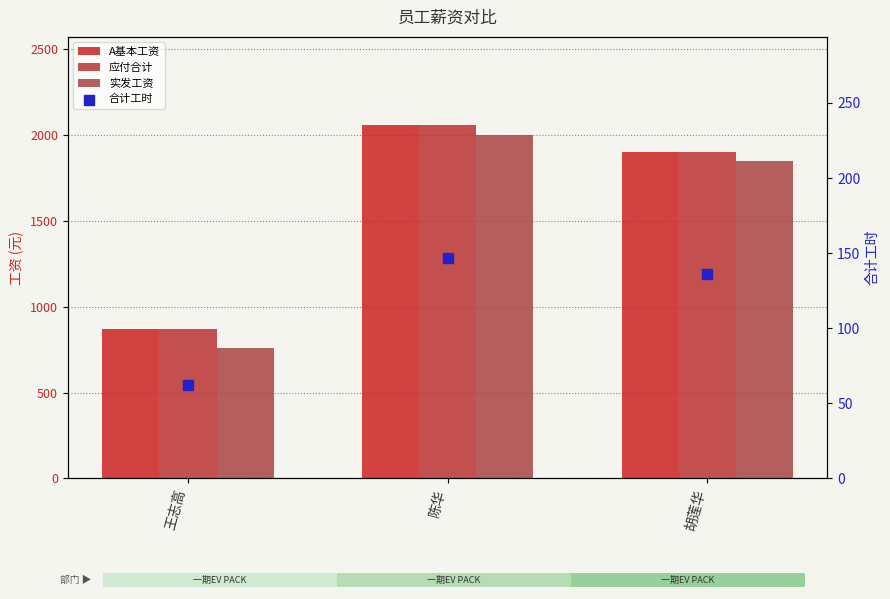

Which series contains the lowest Y value?

合计工时